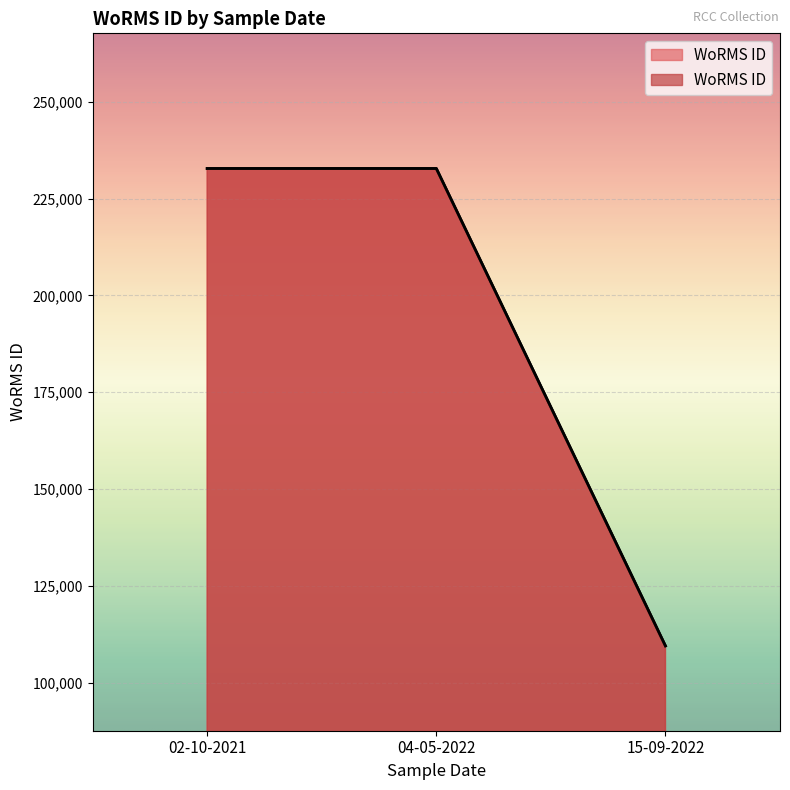

How many values are between 109475 and 232785?

3